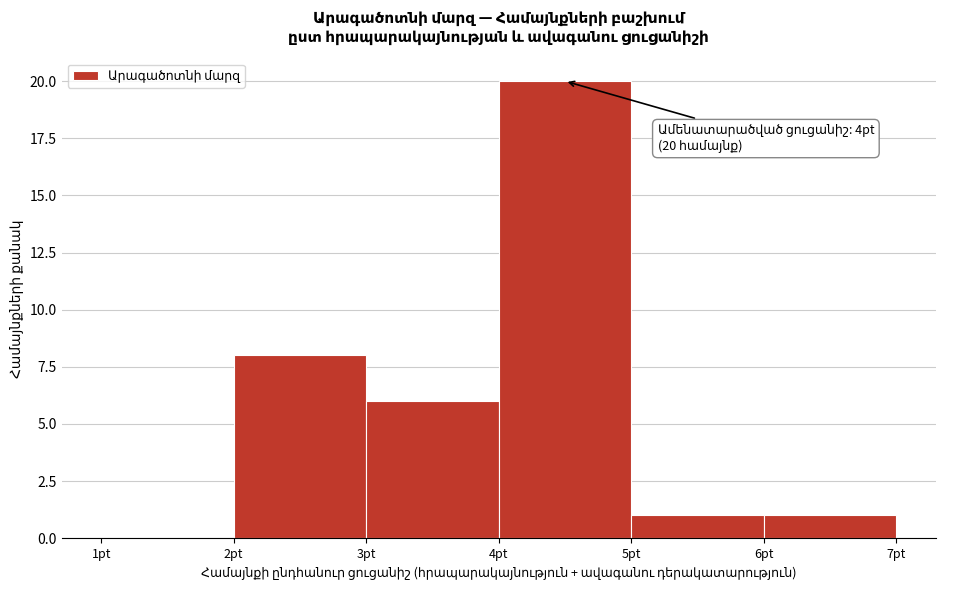

Which range on the x-axis has the tallest bar?

4 to 5